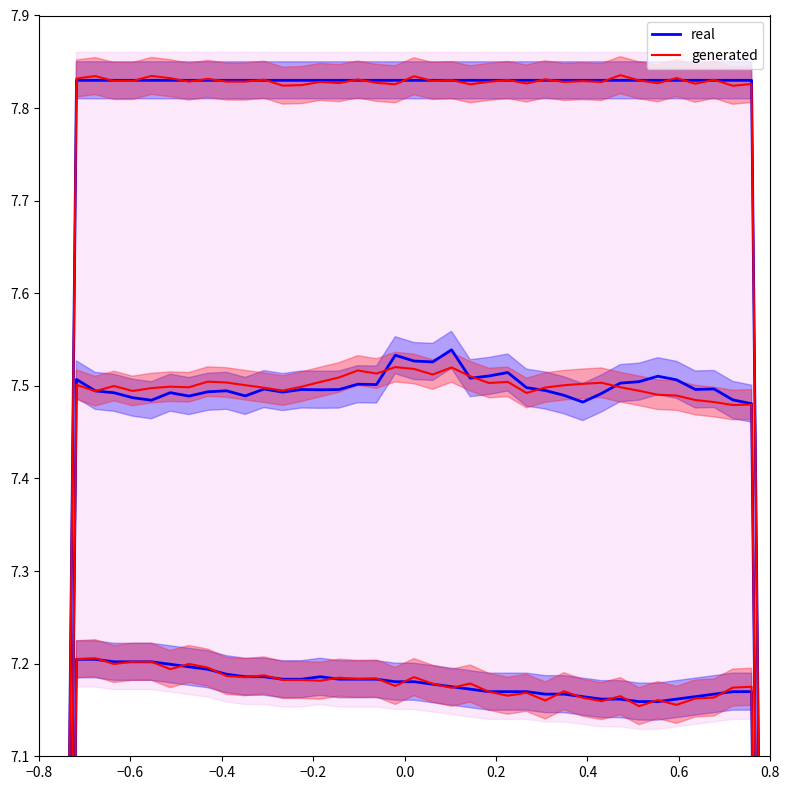

What is the minimum value shown in the chart?

3.9